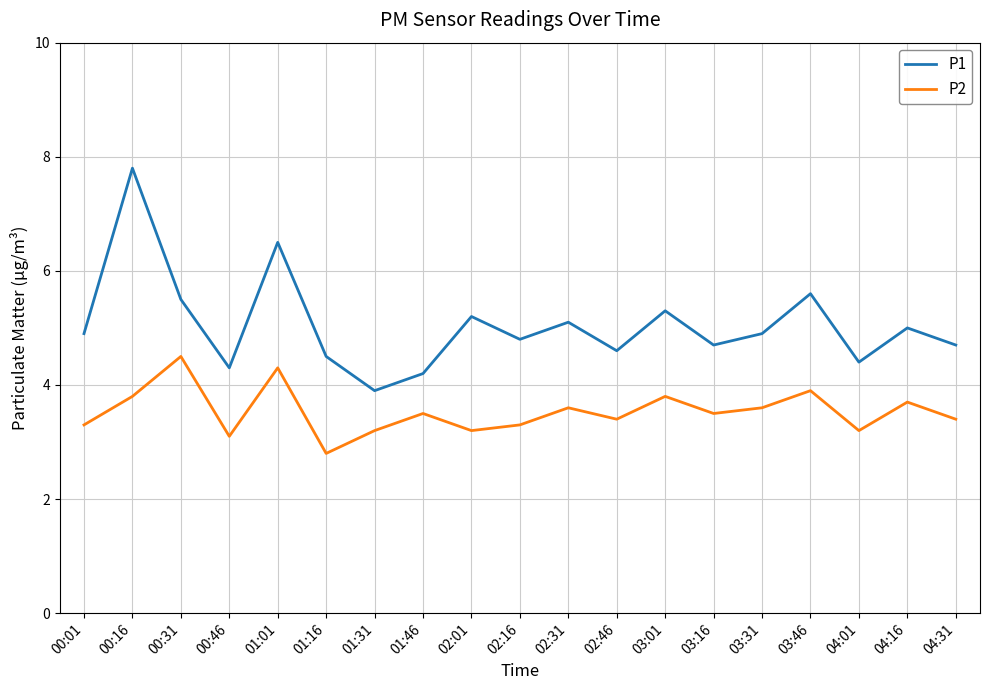

True or false: P2 and P1 cross at least once.

False